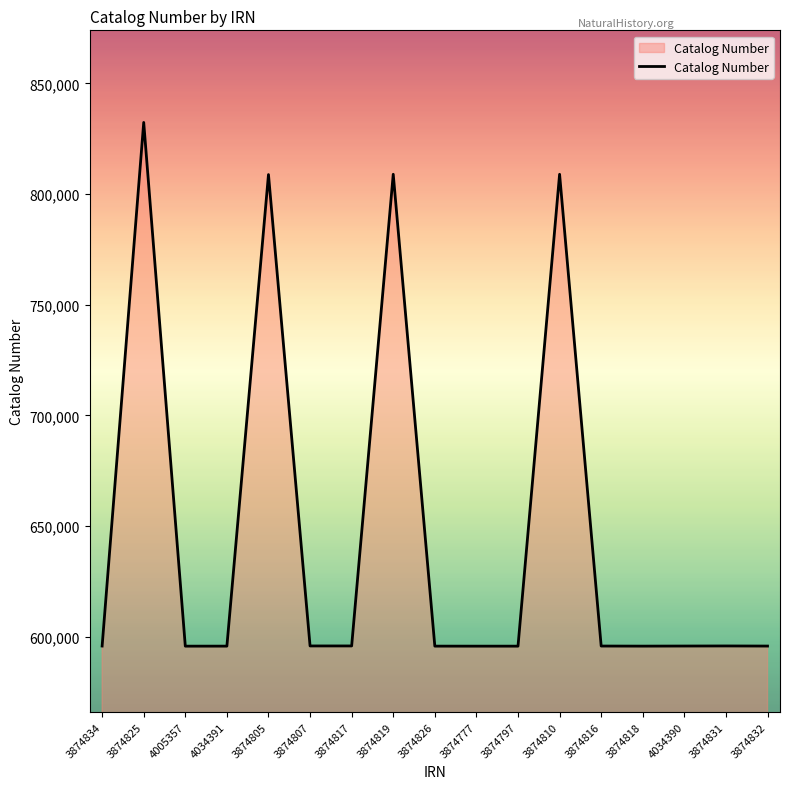

What is the ratio of the value at 3874807 to the value at 3874777?

1.0